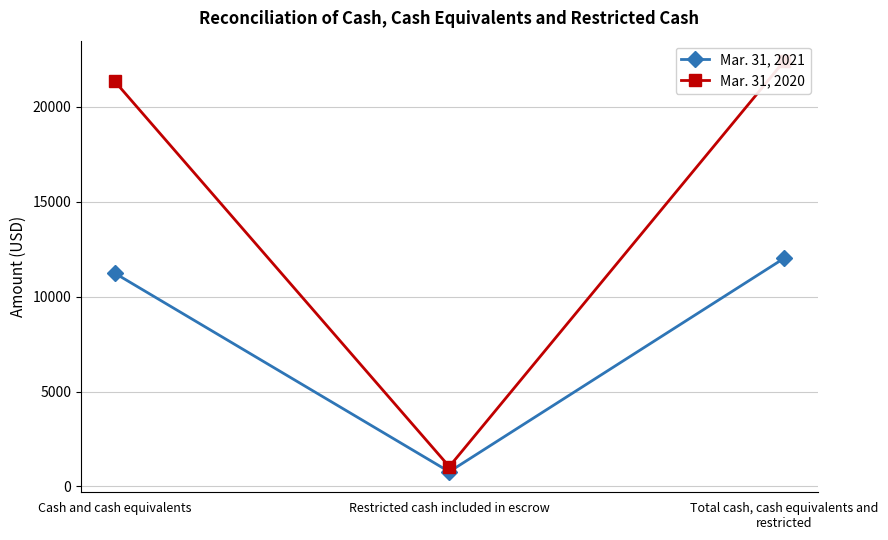

At which category does the chart reach its peak across all series?

Total cash, cash equivalents and restricted